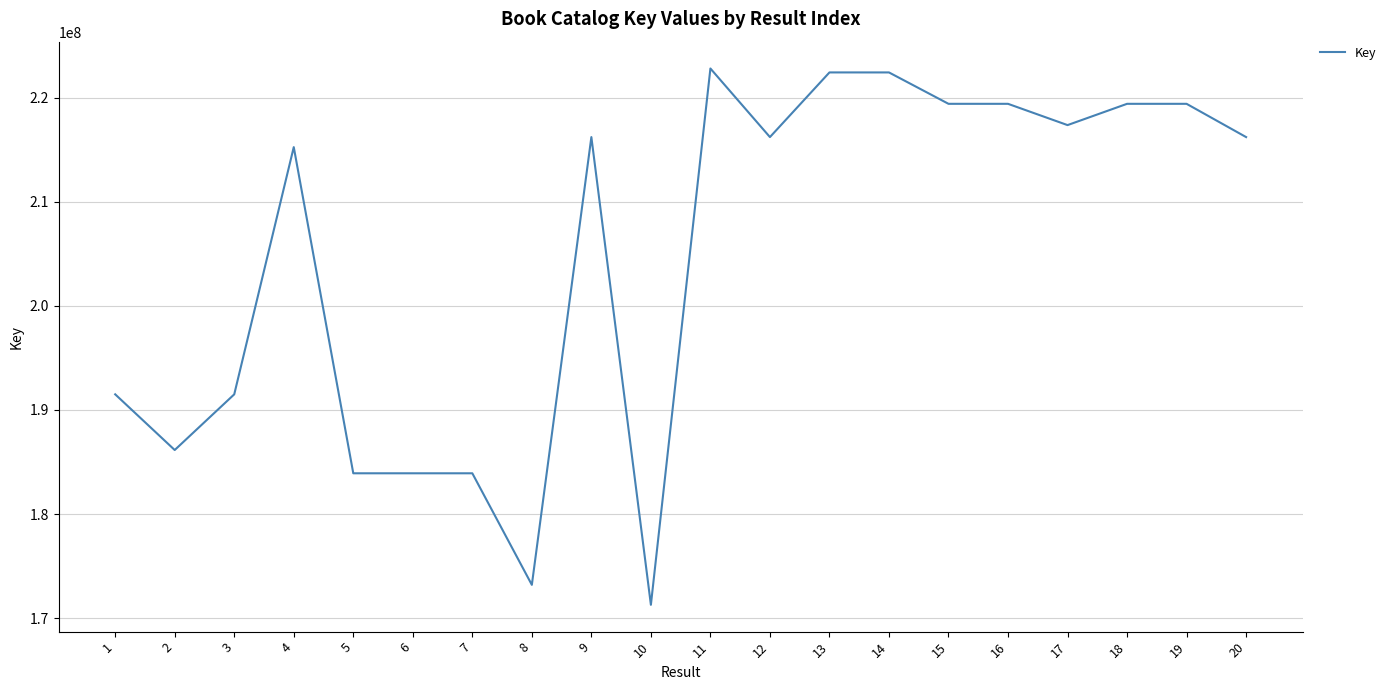

What is the ratio of the value at 13 to the value at 9?

1.0